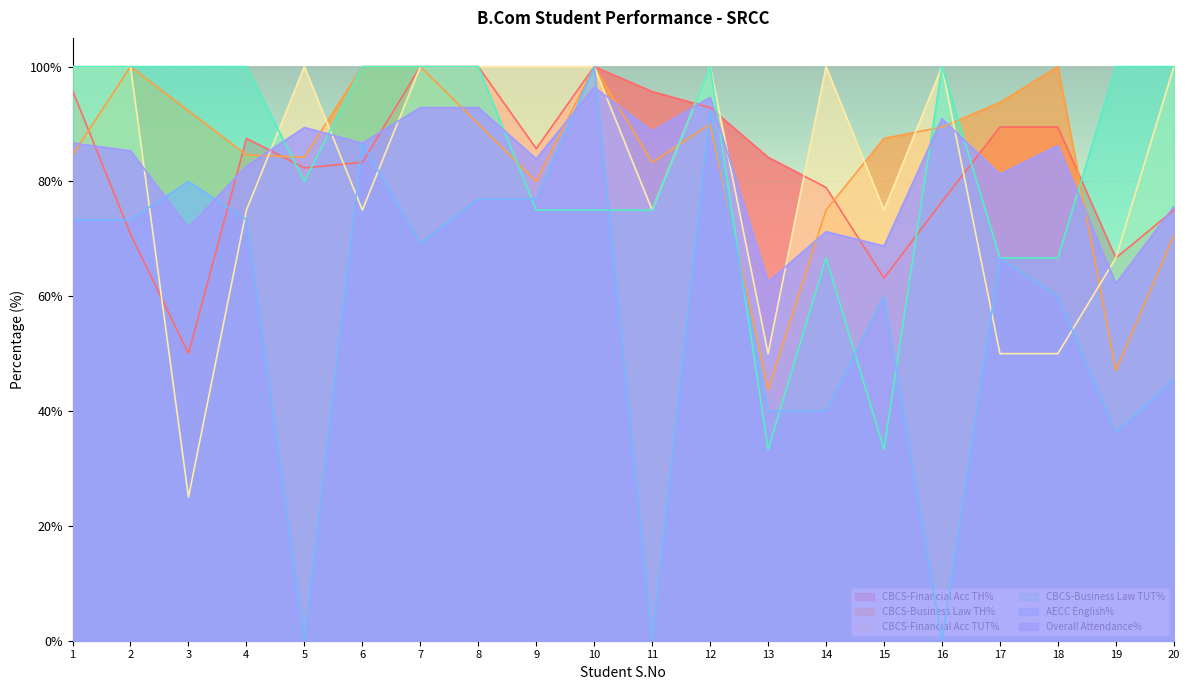

At which label is CBCS-Financial Acc TH% closest to 75?

20